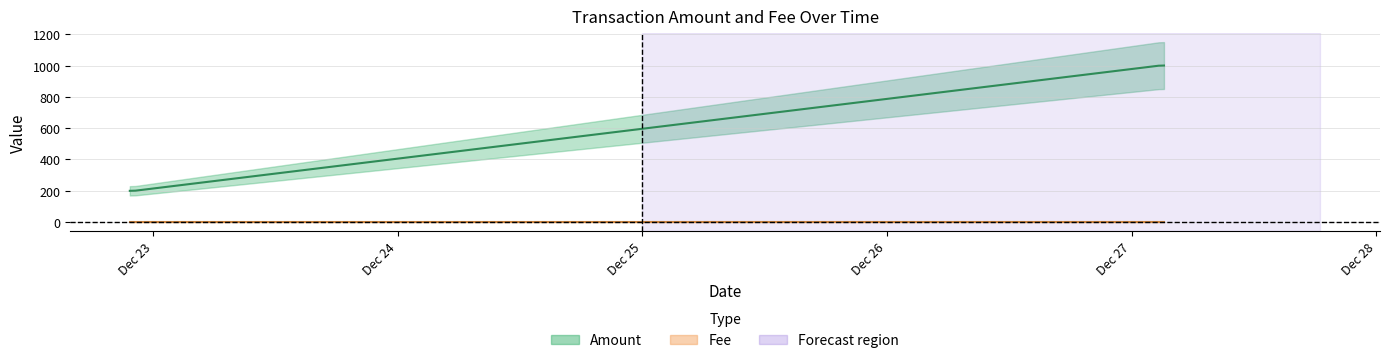

How many lines are shown in the chart?

1